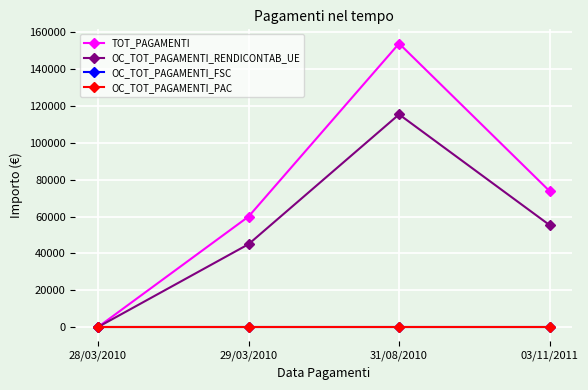

Does the chart have visible grid lines?

Yes